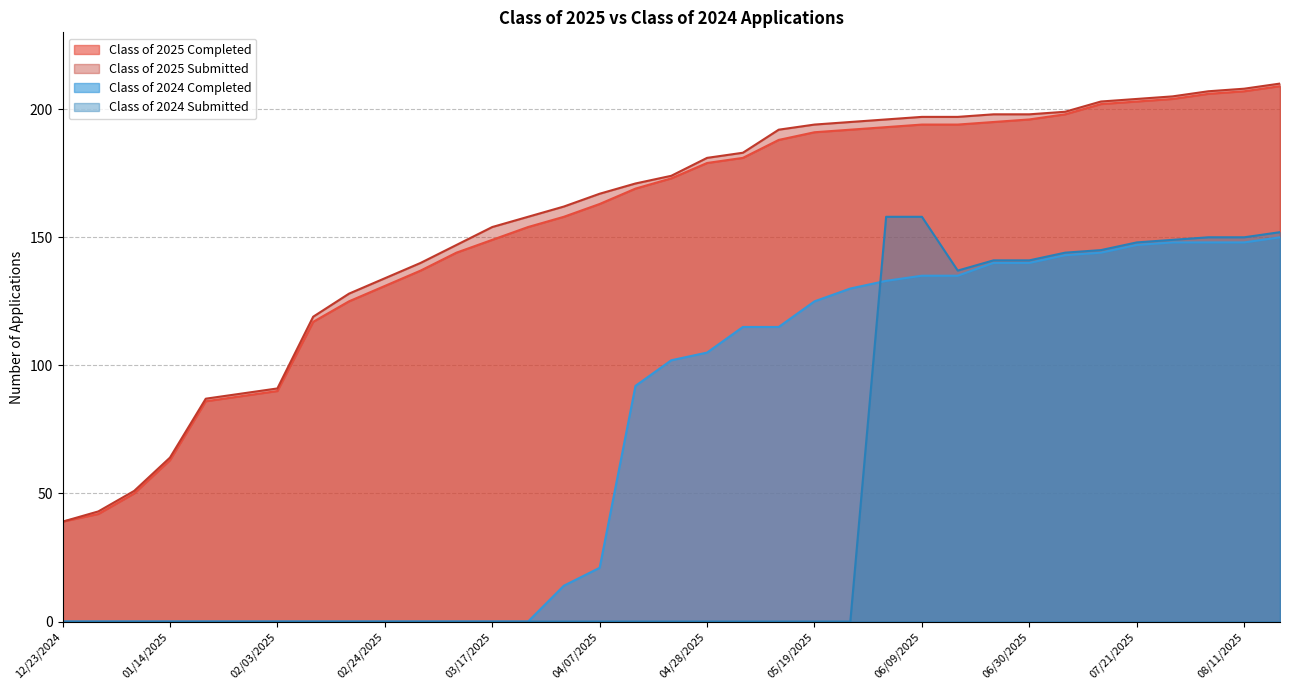

At which label does Class of 2025 Submitted first exceed 174?

04/28/2025